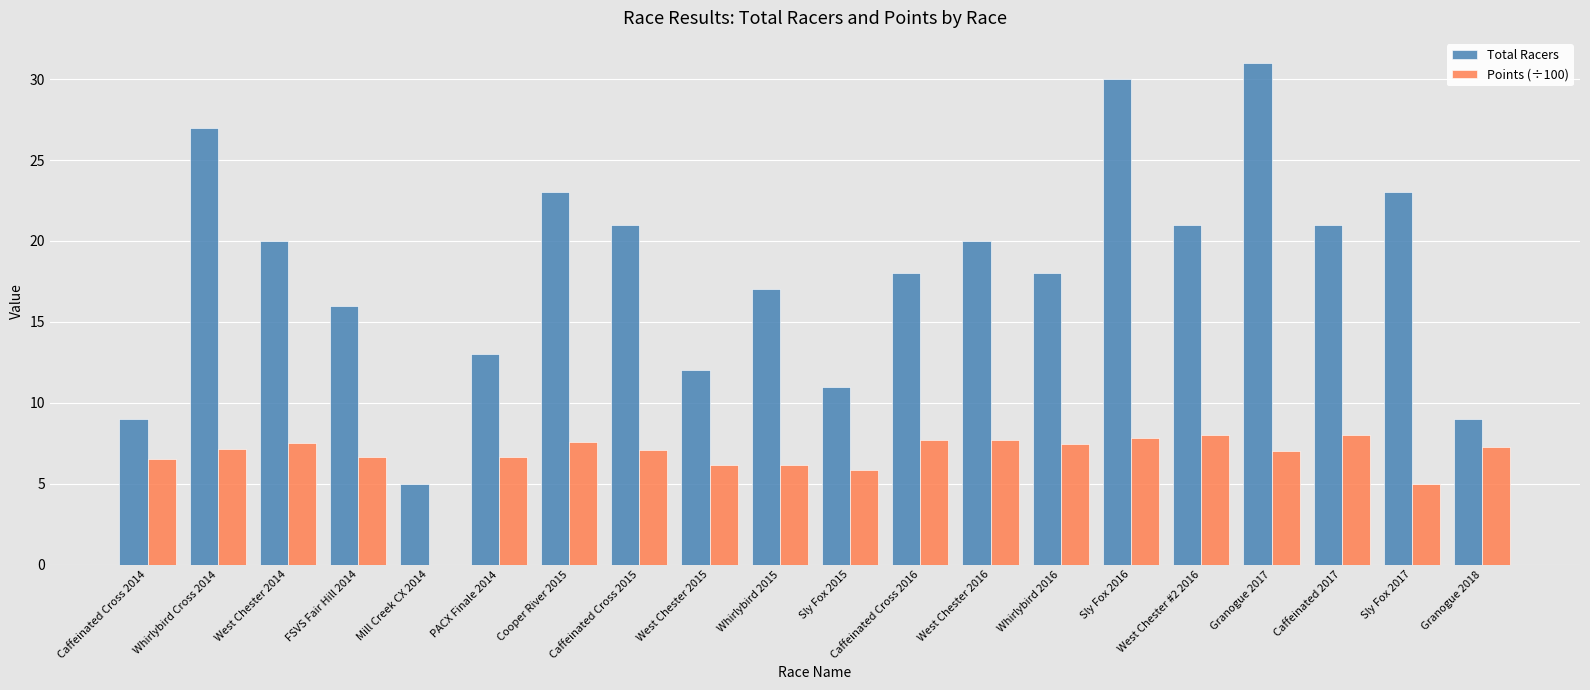

True or false: Total Racers has a value of 11.1 at Caffeinated 2017.

False